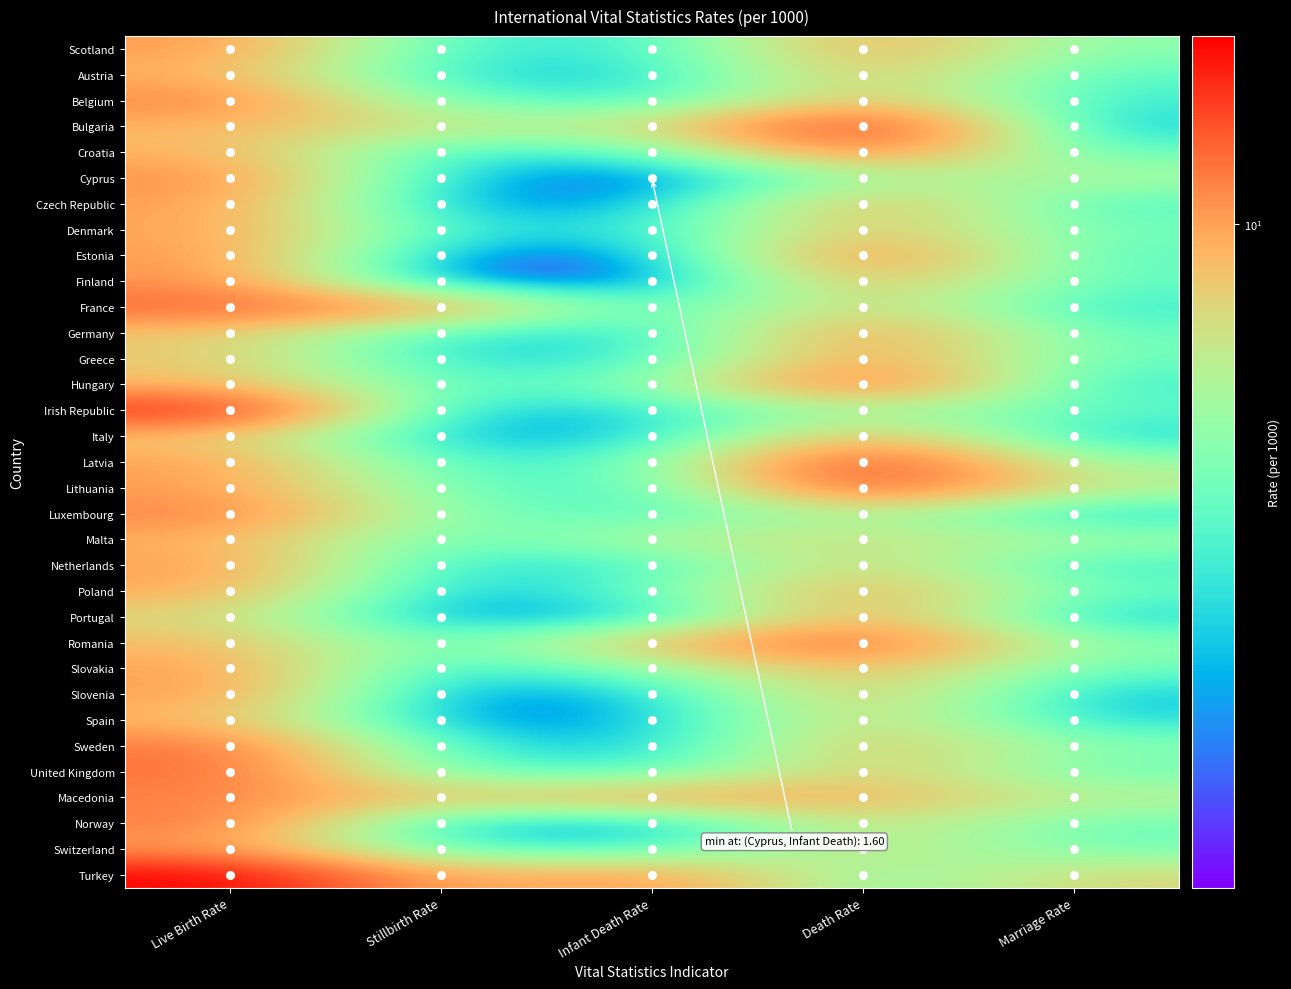

At how many categories does at least one series exceed 9?

4